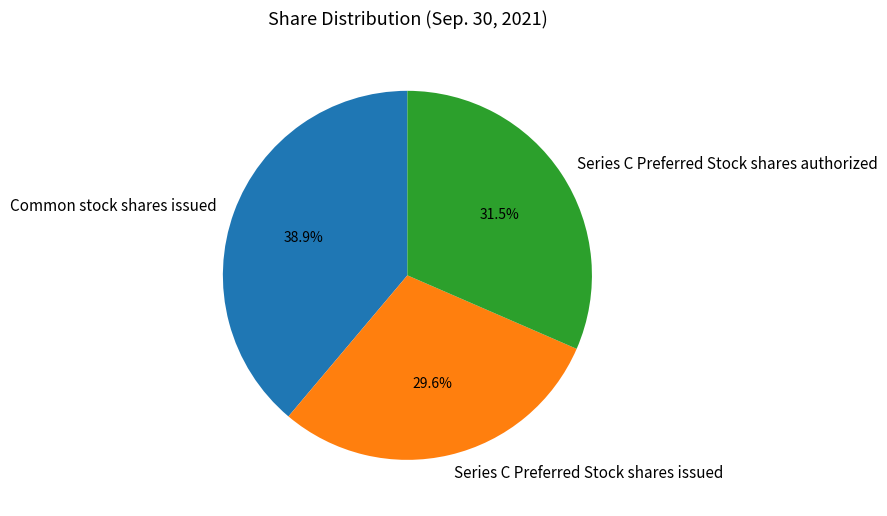

Is Common stock shares issued the majority of the pie?

No